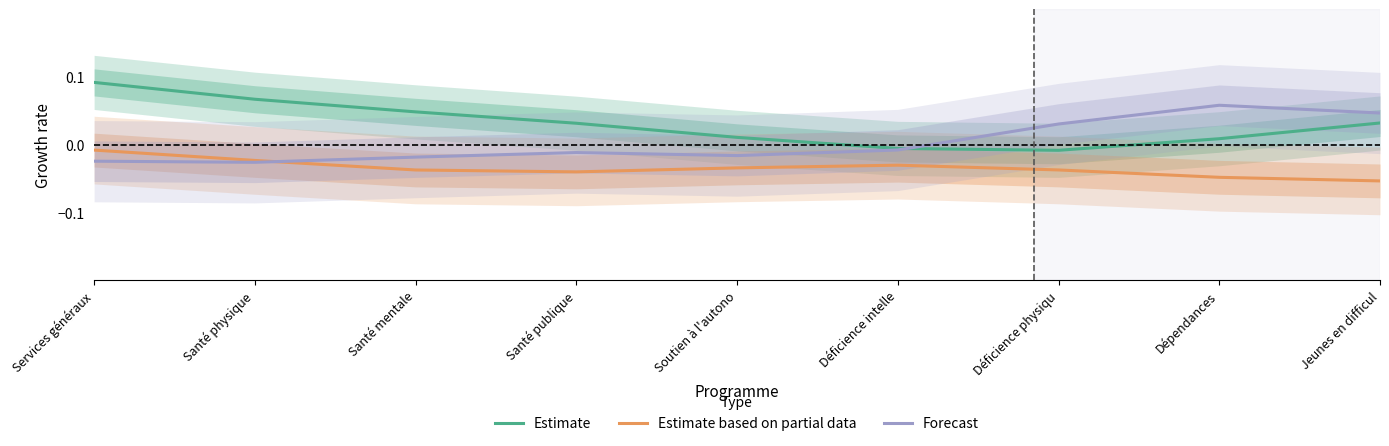

At which label is Forecast closest to 0?

Déficience intelle